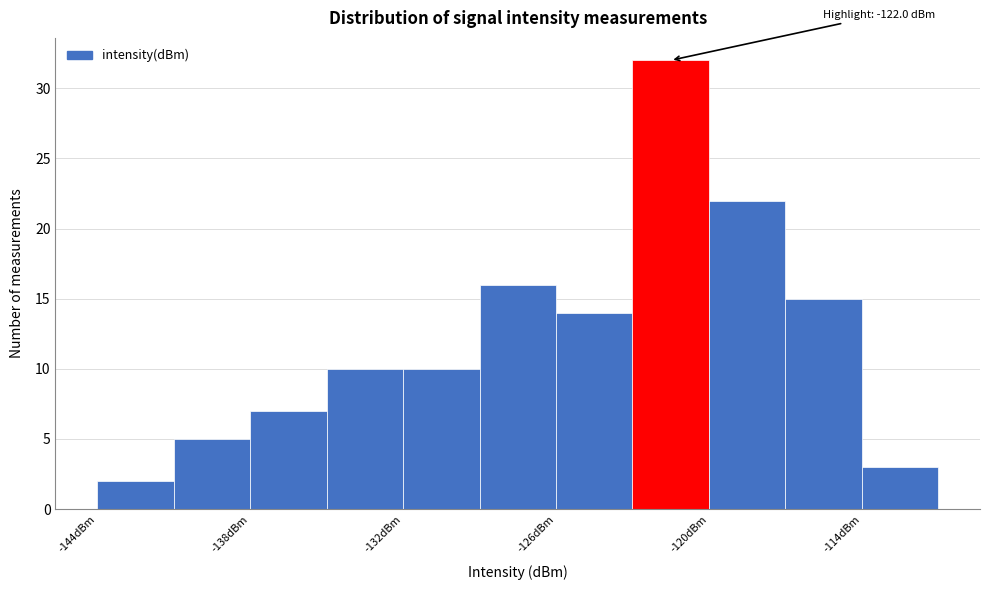

Around what value on the x-axis is the tallest bar? Give the approximate position of its centre, as read against the axis.

-121